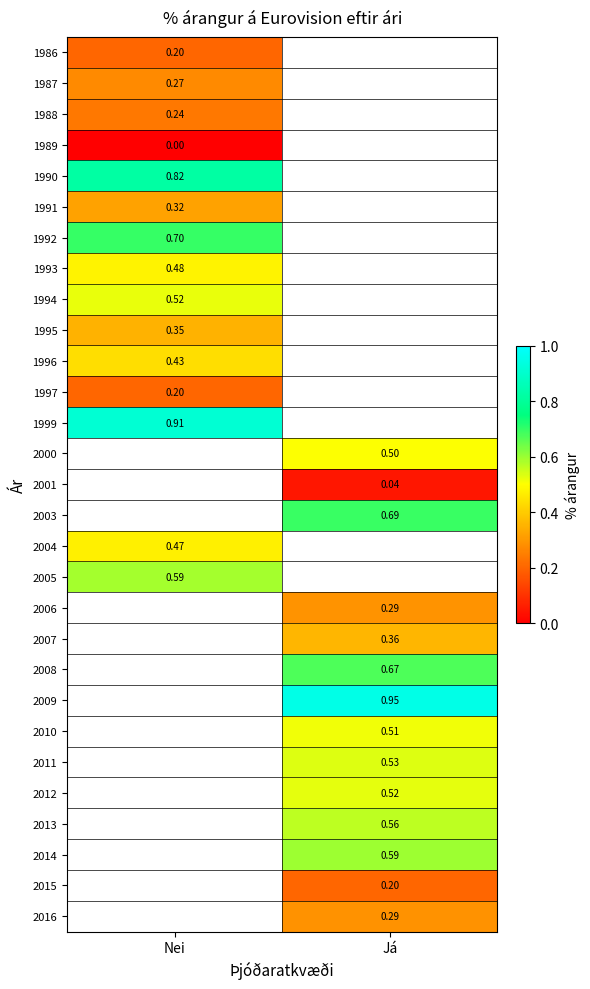

At which label does 2009 first exceed 0?

Já